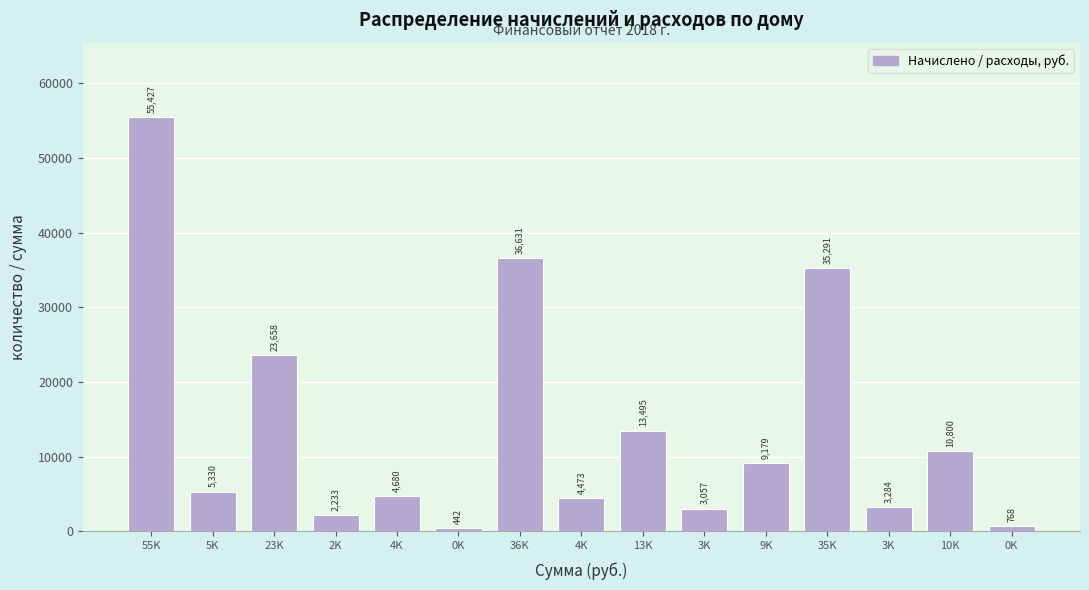

How many values are below 5330?

7